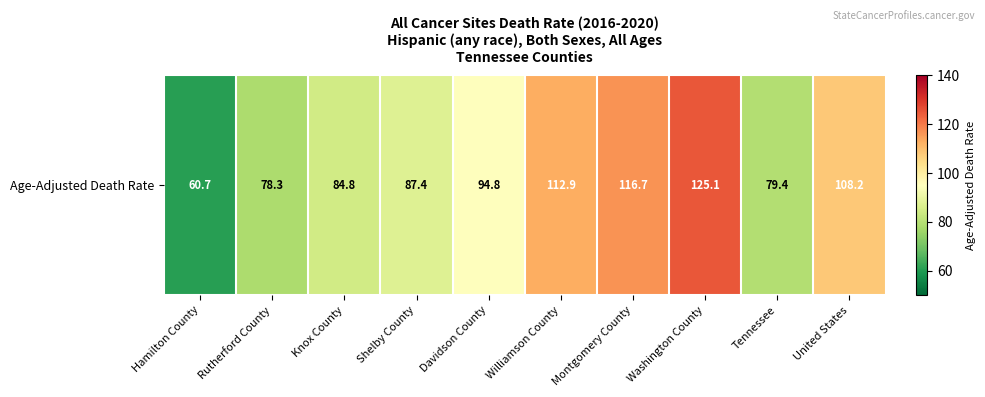

Where does the data first go above 94?

Davidson County